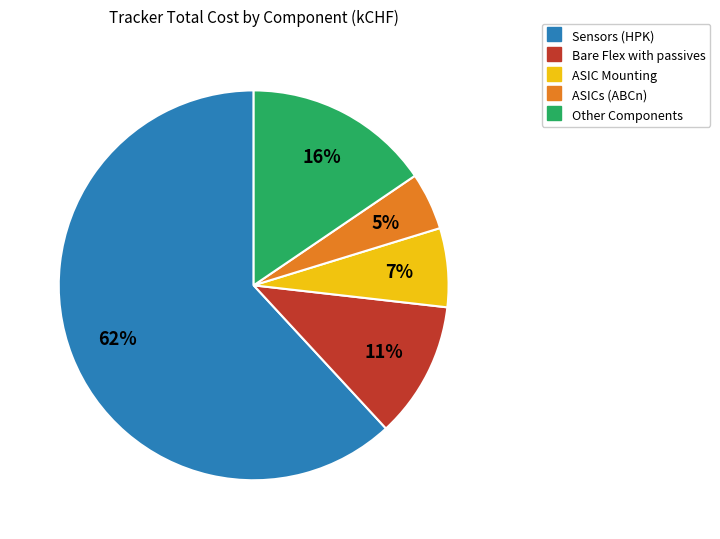

Does any single category account for the majority?

Yes